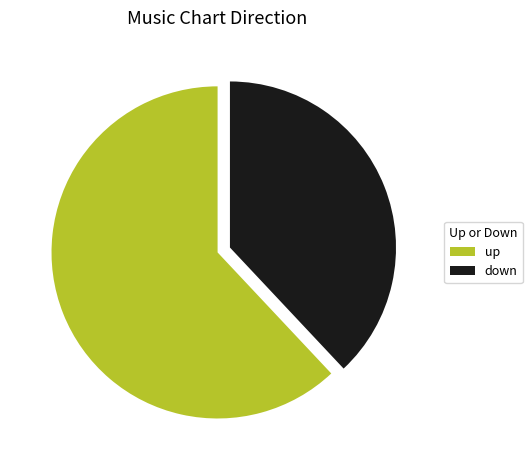

Which has a higher value, up or down?

up